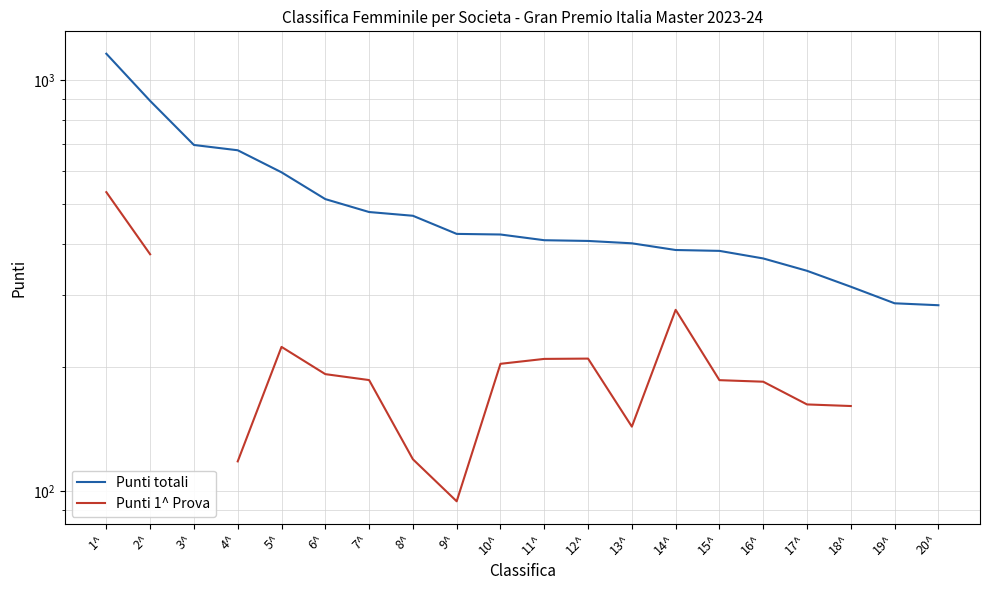

True or false: Punti 1^ Prova and Punti totali cross at least once.

False